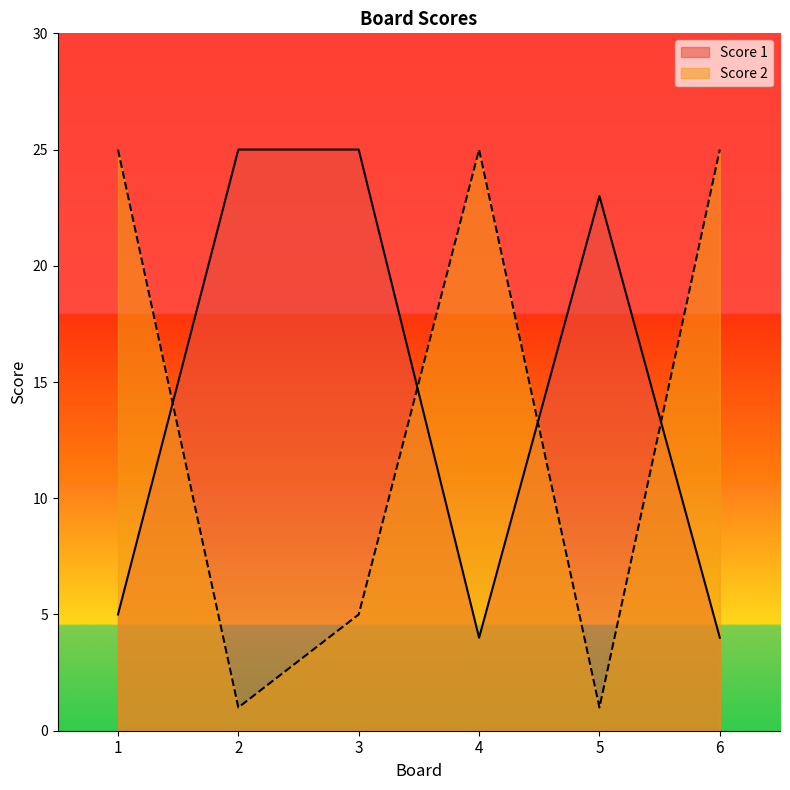

Between which two adjacent categories do Score 1 and Score 2 first intersect?

1 and 2